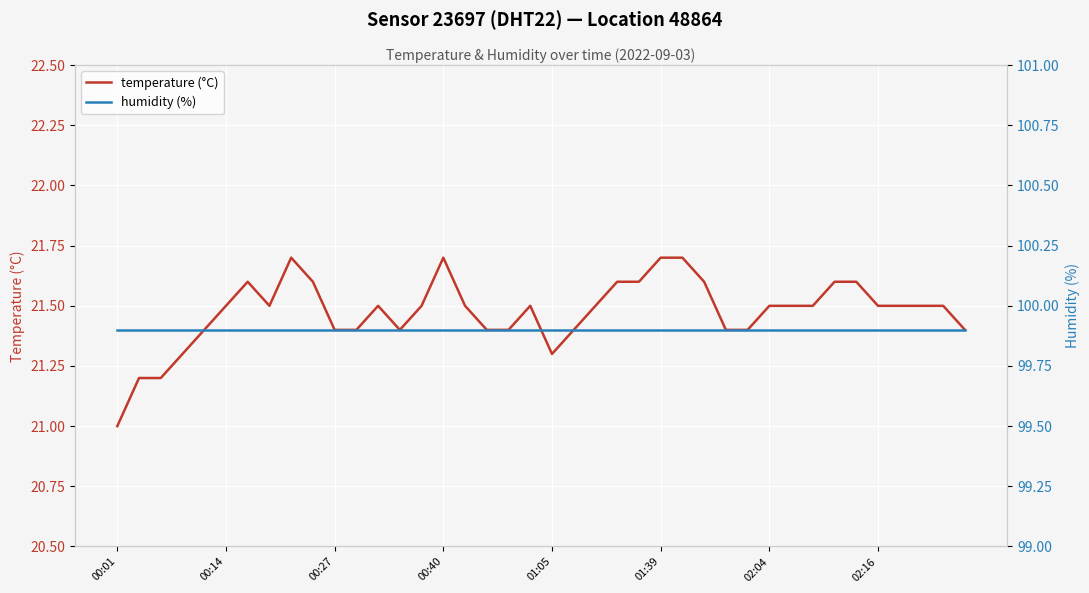

Reading right to left, list all the values displayed in this chart.

temperature (°C): 21.4	21.5	21.5	21.5	21.5	21.6	21.6	21.5	21.5	21.5	21.4	21.4	21.6	21.7	21.7	21.6	21.6	21.5	21.4	21.3	21.5	21.4	21.4	21.5	21.7	21.5	21.4	21.5	21.4	21.4	21.6	21.7	21.5	21.6	21.5	21.4	21.3	21.2	21.2	21.0
humidity (%): 99.9	99.9	99.9	99.9	99.9	99.9	99.9	99.9	99.9	99.9	99.9	99.9	99.9	99.9	99.9	99.9	99.9	99.9	99.9	99.9	99.9	99.9	99.9	99.9	99.9	99.9	99.9	99.9	99.9	99.9	99.9	99.9	99.9	99.9	99.9	99.9	99.9	99.9	99.9	99.9